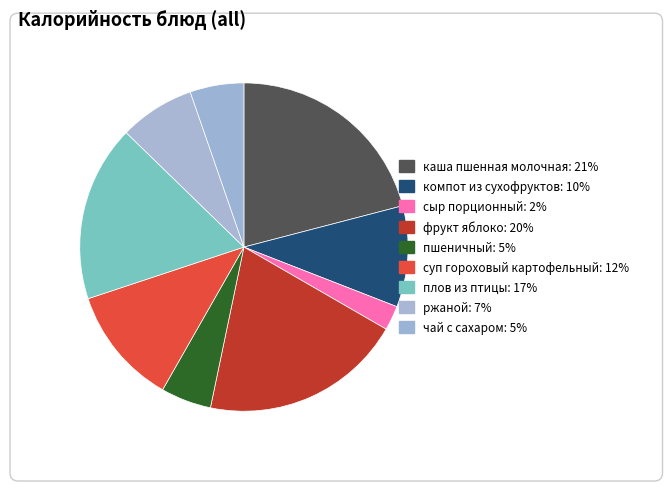

Does пшеничный account for over 50% of the chart?

No